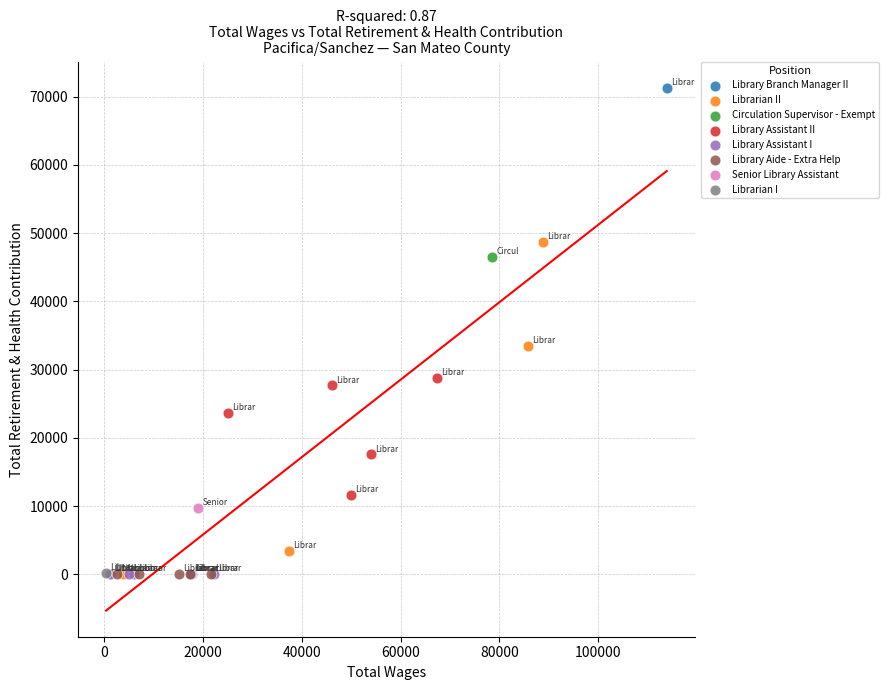

Which series reaches the maximum Y coordinate?

Library Branch Manager II